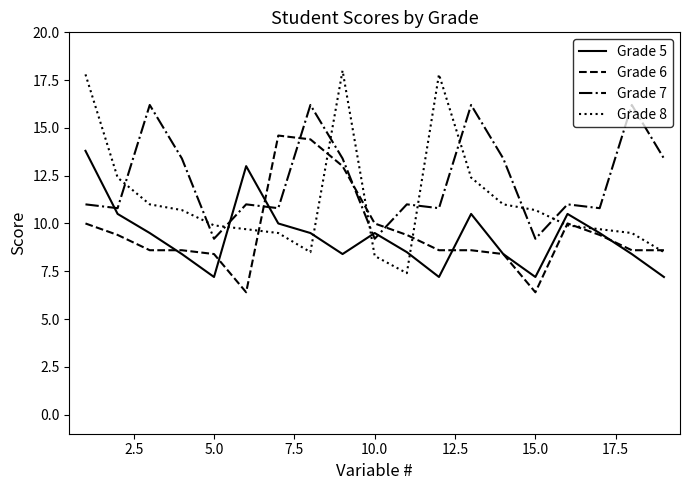

After their last crossing, which series has the higher values: Grade 5 or Grade 7?

Grade 7